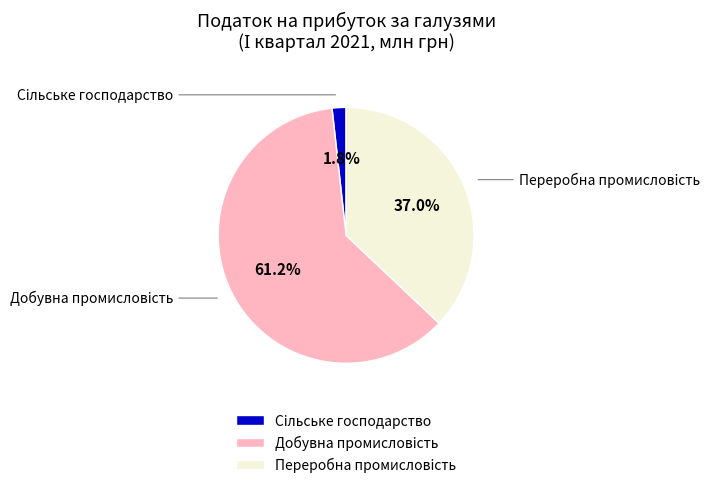

To the nearest percent, what is the difference between the largest and smallest slice percentages?

59%